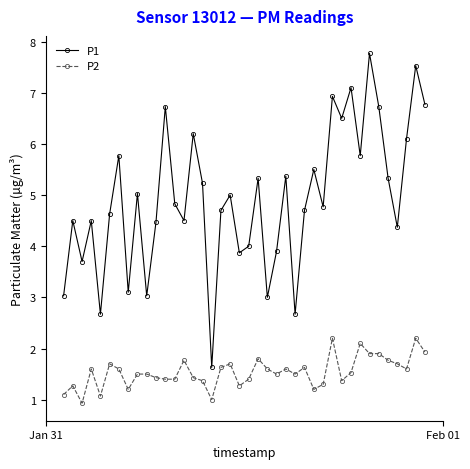

What is the difference between the second highest and second lowest values in the P1 series?

4.9